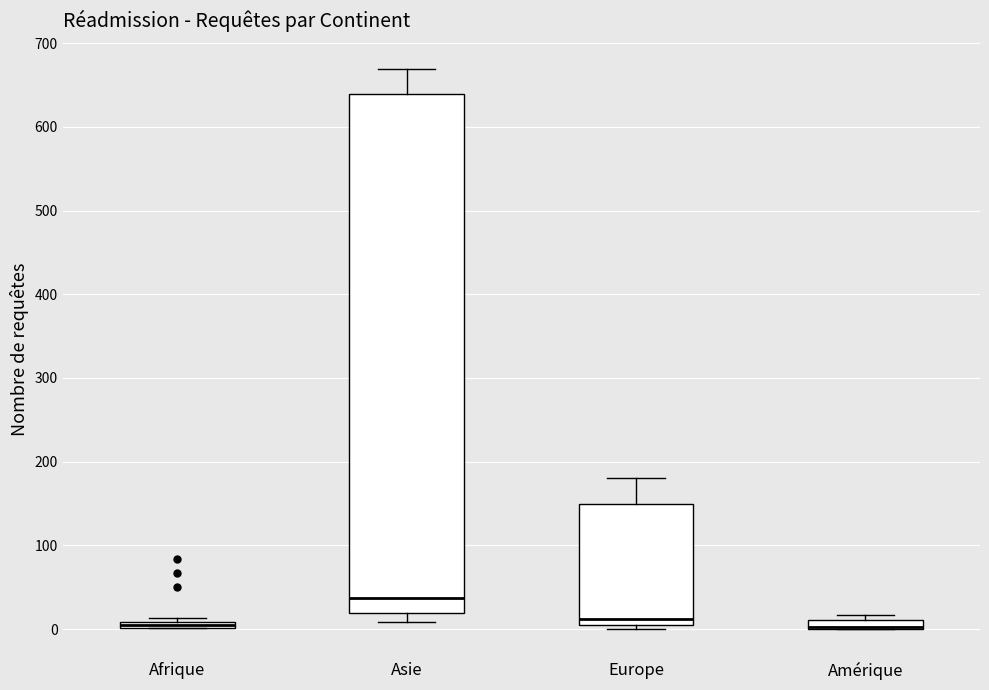

Comparing the boxes themselves (not the whiskers), which one is the tallest?

Asie